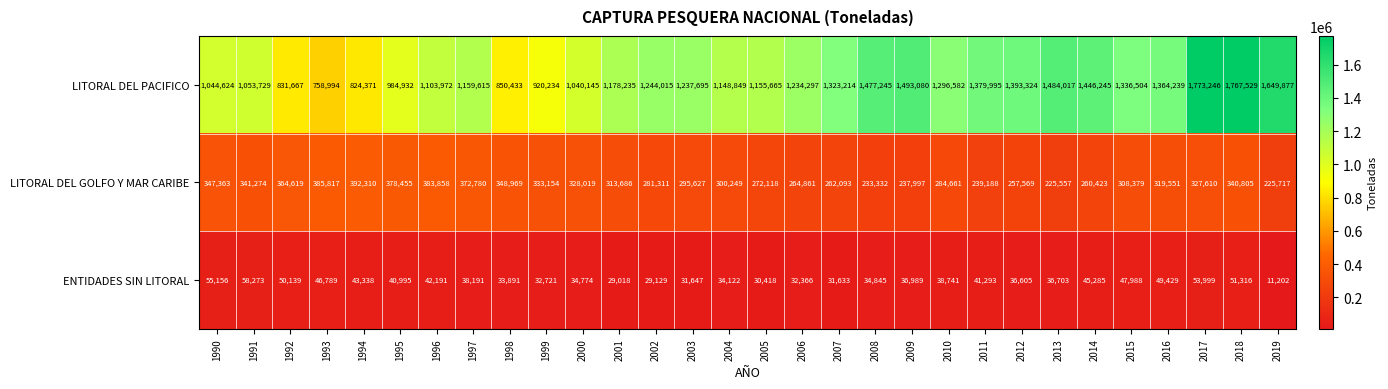

What is the difference between the LITORAL DEL PACIFICO values at 2006 and 2008?

242948